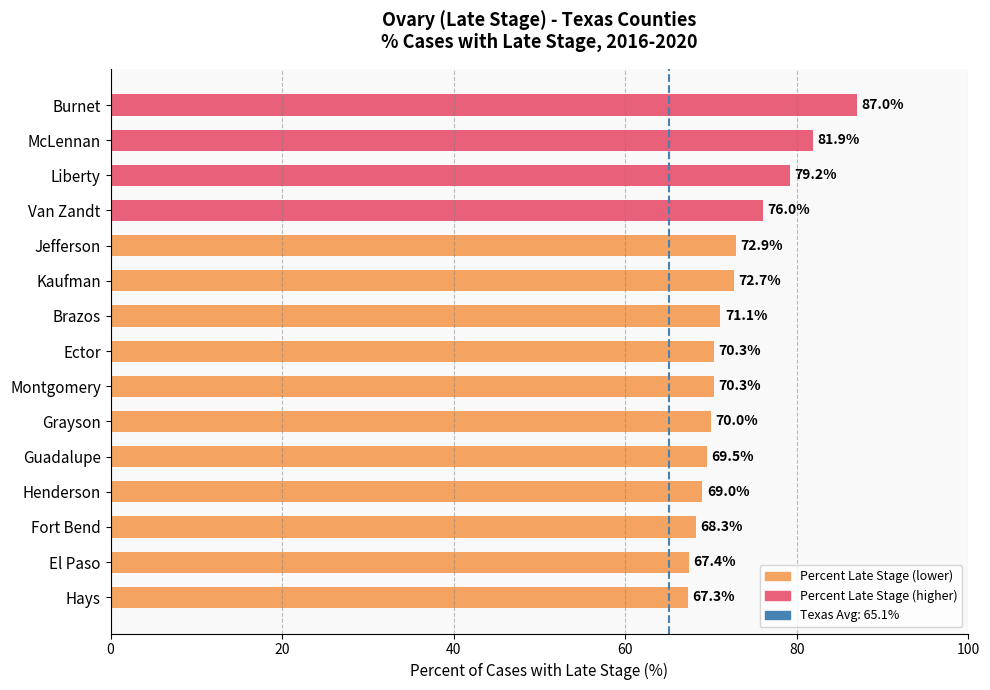

What is the sum of all values?

1092.9